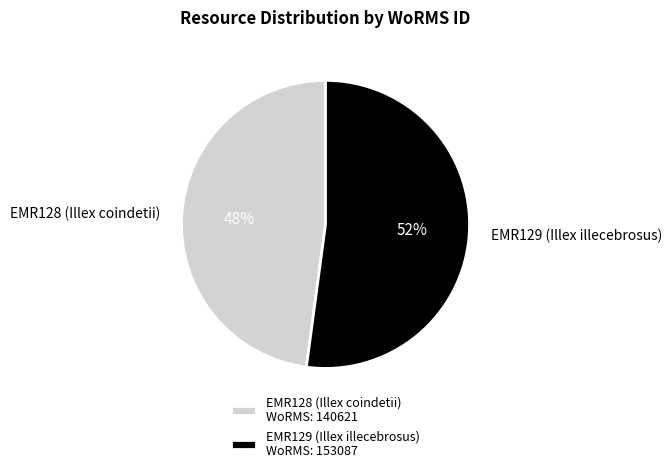

Is EMR128 (Illex coindetii) the majority of the pie?

No